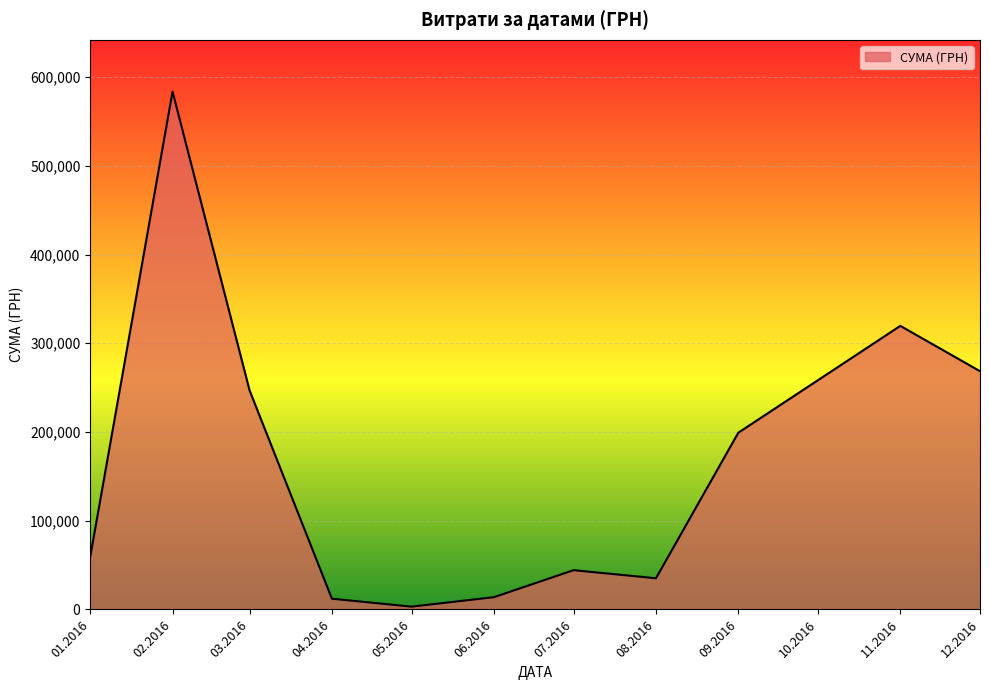

The value at 01.2016 is 23900.4. True or false?

False